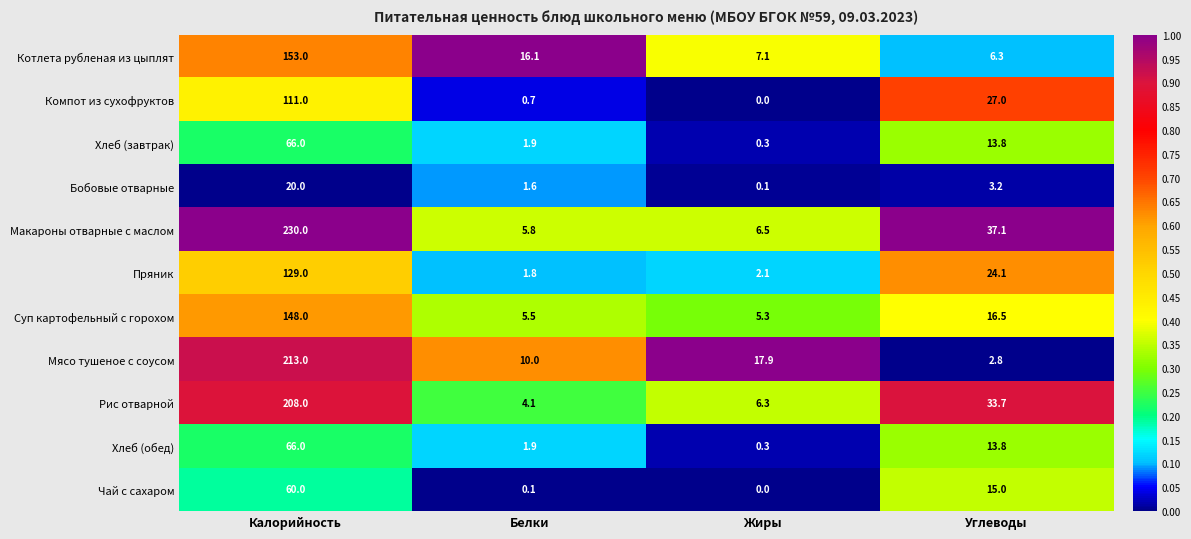

Rank the categories by Бобовые отварные value from lowest to highest.

Жиры, Белки, Углеводы, Калорийность